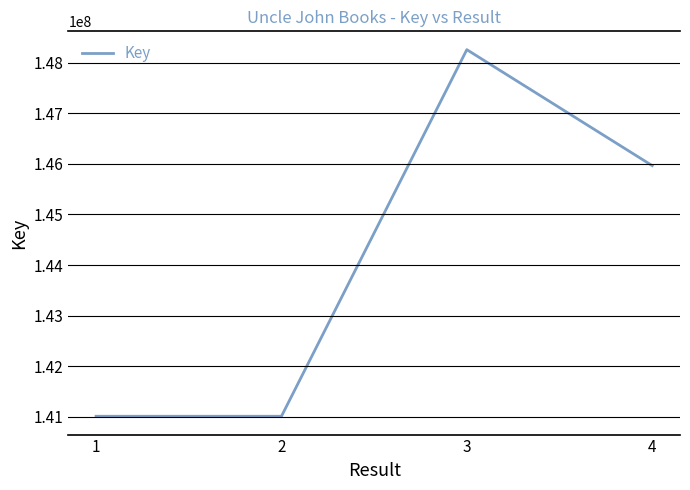

What is the maximum value shown in the chart?

148253898